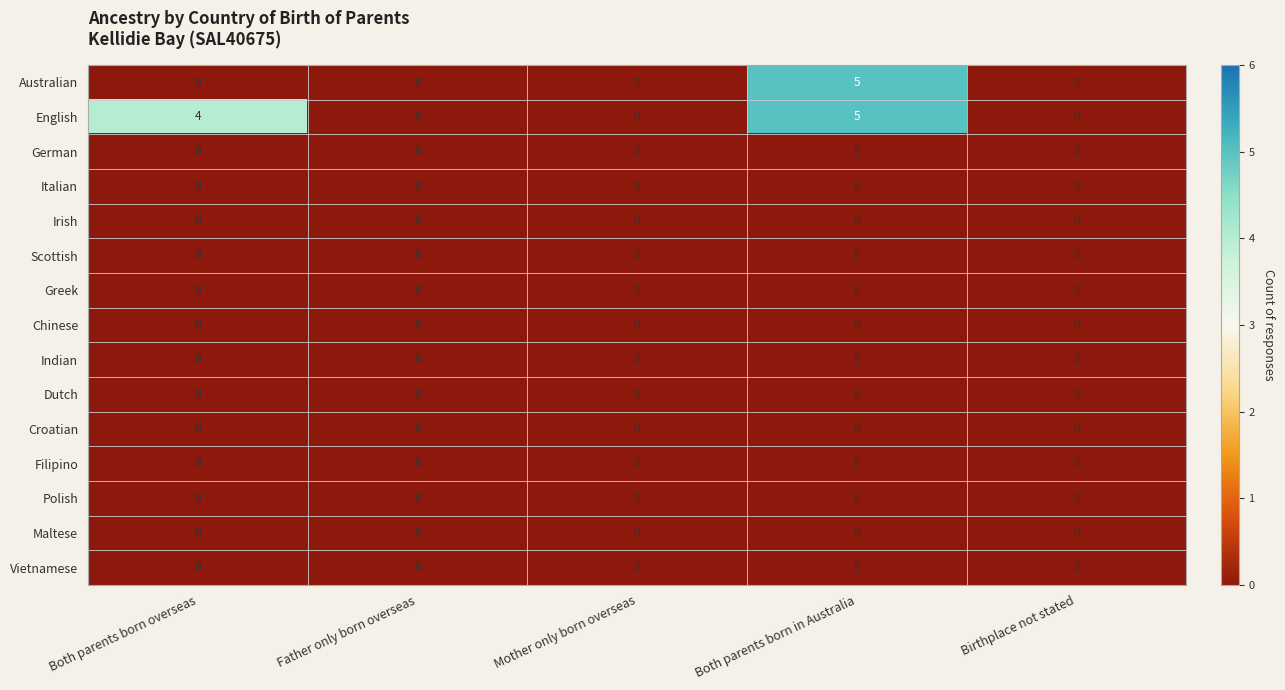

The English series shows 2 at Father only born overseas. True or false?

False